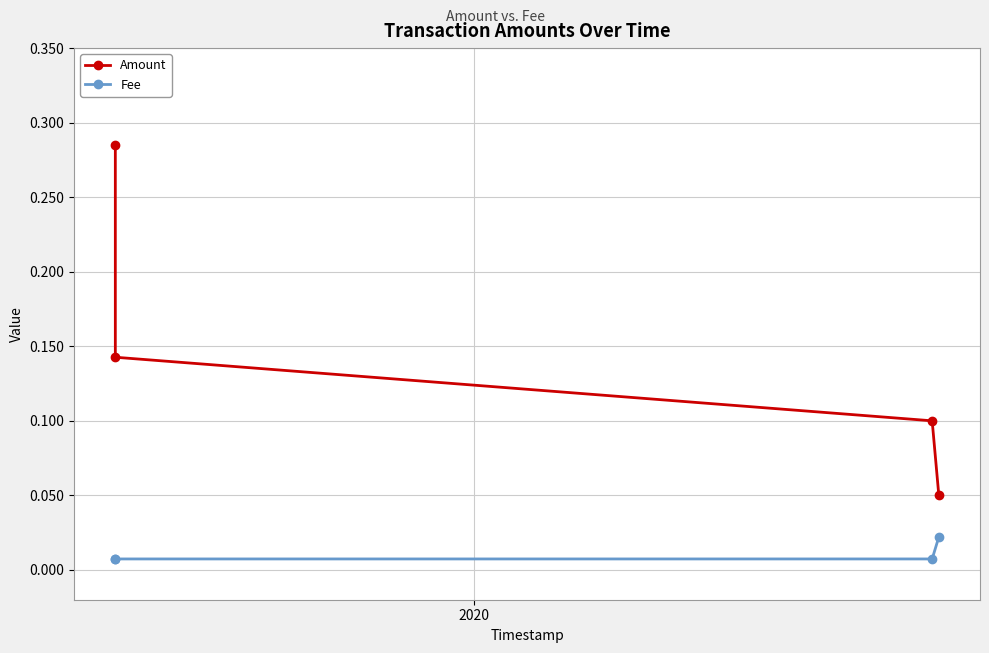

What is the sum of all Amount values?

0.6